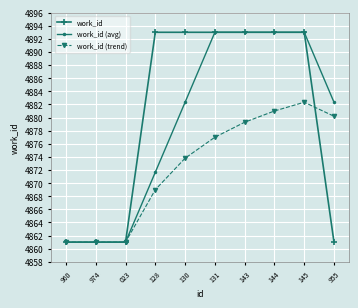

At which label is work_id (trend) closest to 4871?

128